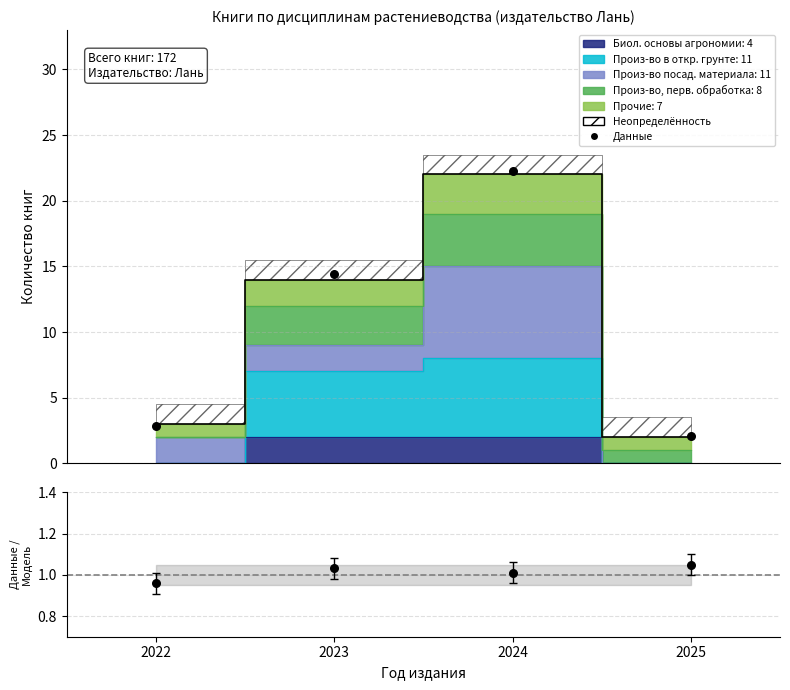

Between 2024 and 2023, which is larger?

2024